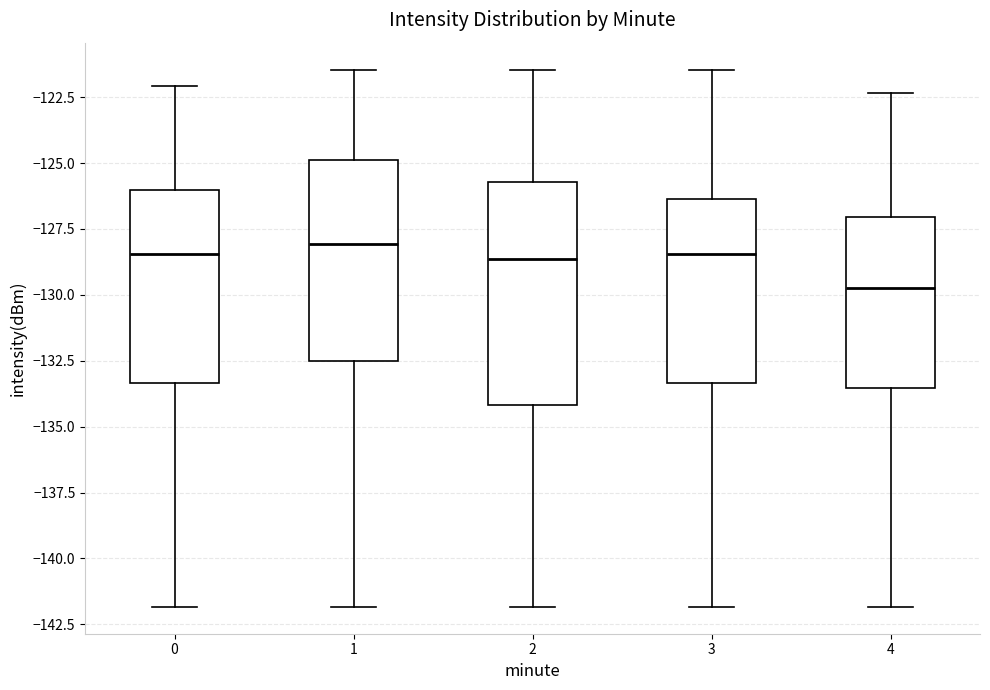

Reading left to right, transcribe this box plot: for each box, give where its median line is, the range the box spans, and where its two whiskers end, as read against the y-axis. The values are not printed on the chart, so give them approximately, as read against the axis.

0: median -128.5, box -133.5 to -126.0, whiskers -142.0 to -122.0
1: median -128.0, box -132.5 to -125.0, whiskers -142.0 to -121.5
2: median -128.5, box -134.0 to -125.5, whiskers -142.0 to -121.5
3: median -128.5, box -133.5 to -126.5, whiskers -142.0 to -121.5
4: median -129.5, box -133.5 to -127.0, whiskers -142.0 to -122.5